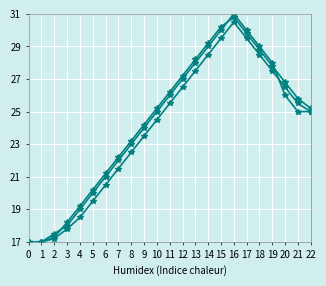

How many lines are shown in the chart?

3